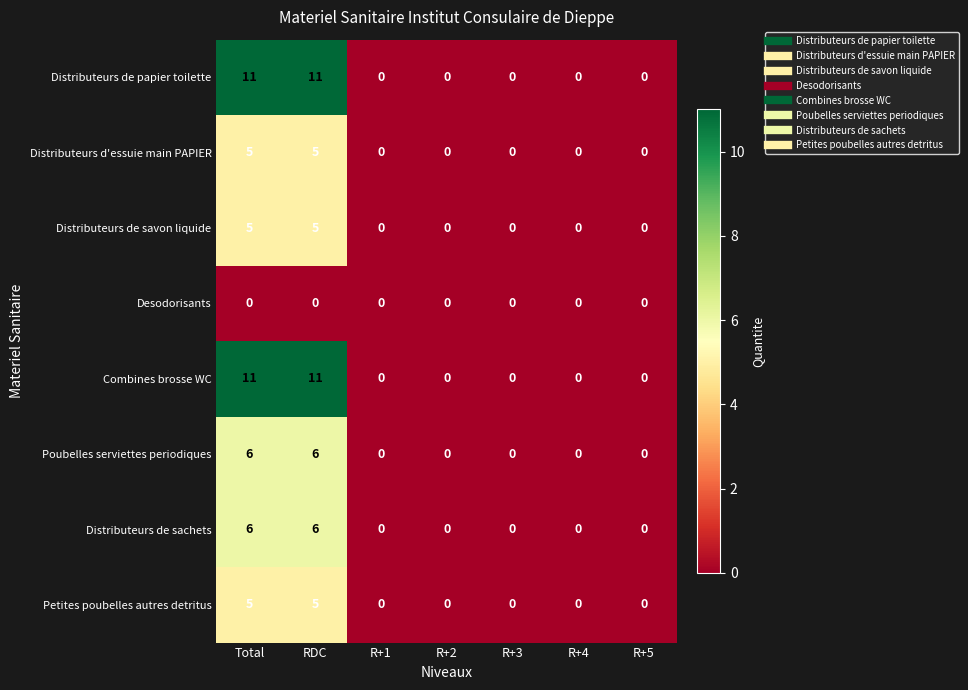

Count the Combines brosse WC values in the range 0 to 11.

7